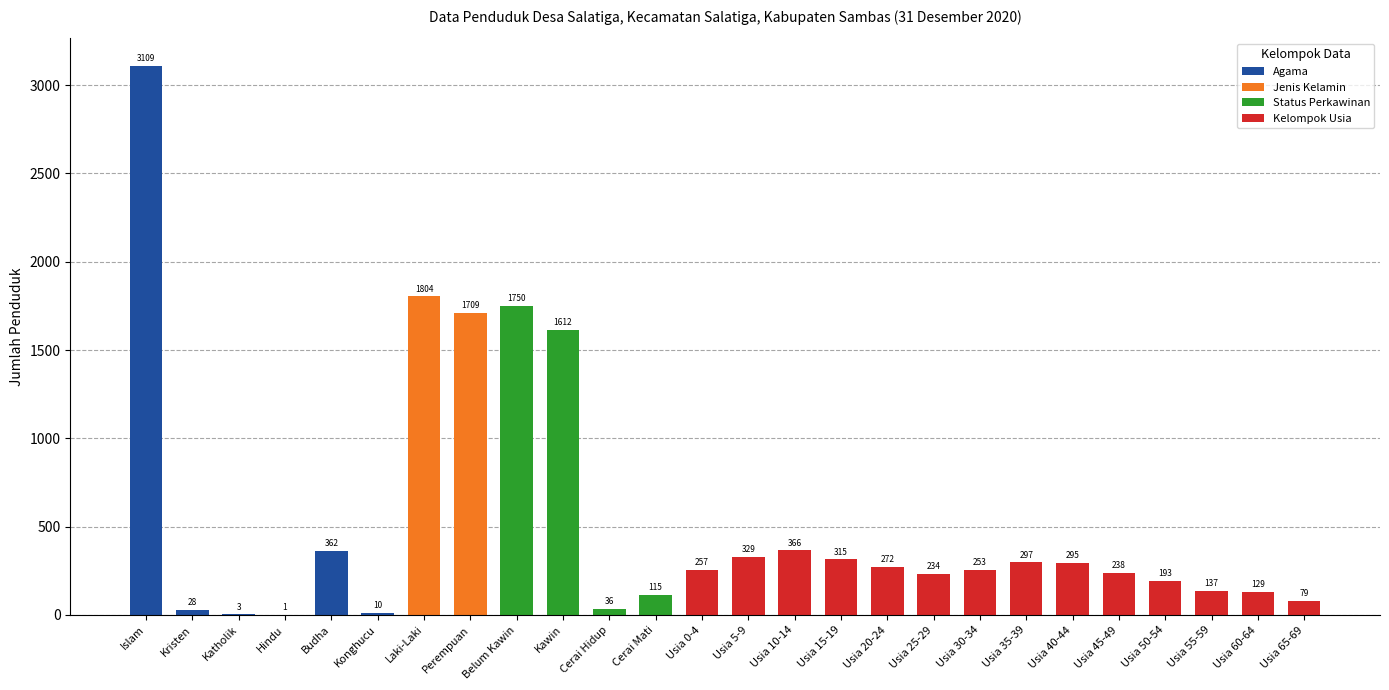

At which category does the chart reach its peak across all series?

Islam